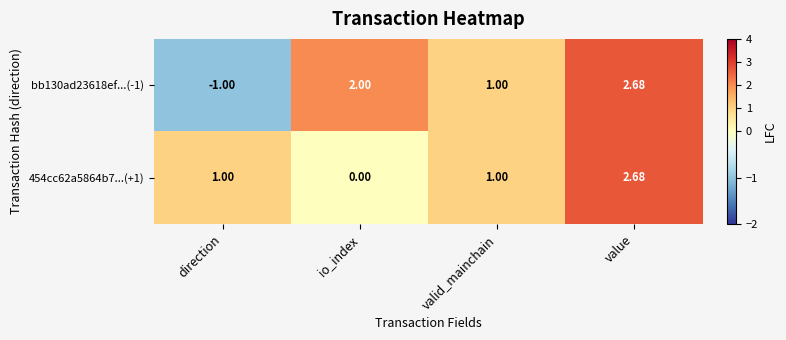

At which category is the sum across all series the highest?

value